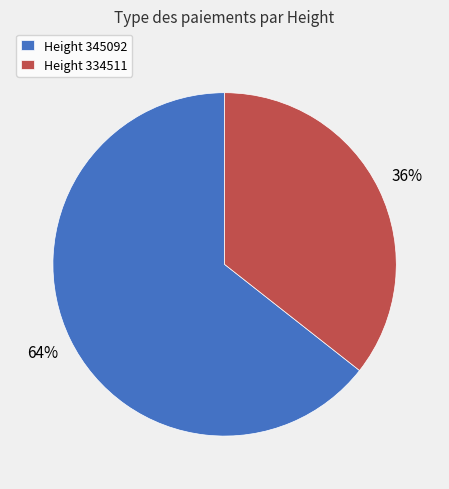

Which slice represents more than half of the pie?

Height 345092